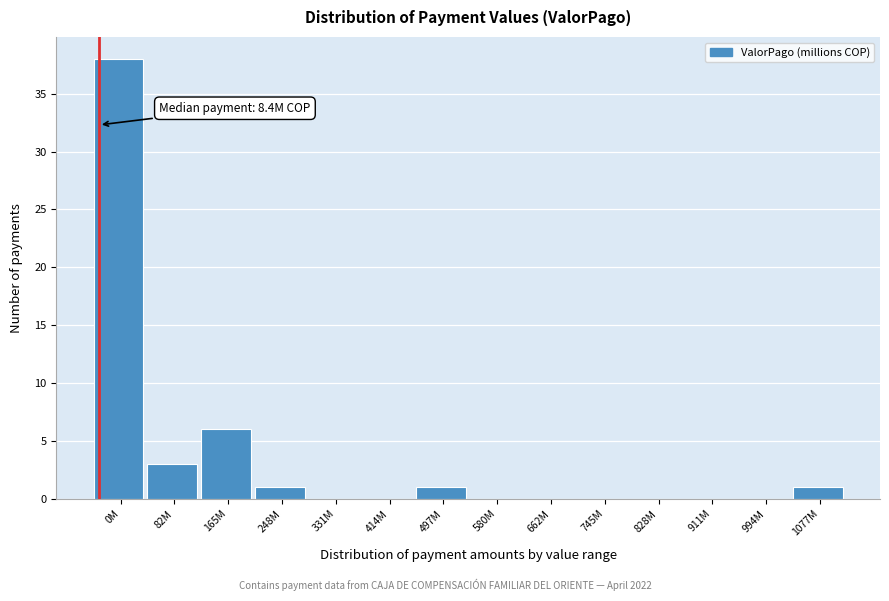

Reading left to right, extract all data points from this chart.

0M=38	82M=3	165M=6	248M=1	331M=0	414M=0	497M=1	580M=0	662M=0	745M=0	828M=0	911M=0	994M=0	1077M=1